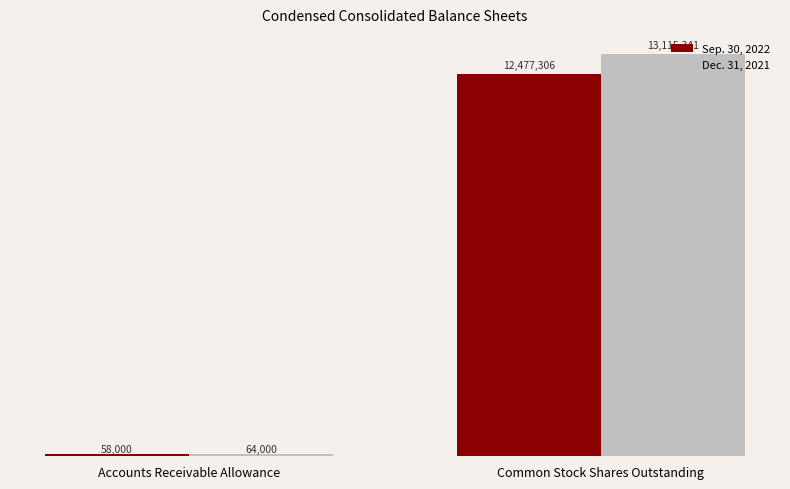

Is it true that Dec. 31, 2021 equals 13115341 at Common Stock Shares Outstanding?

True